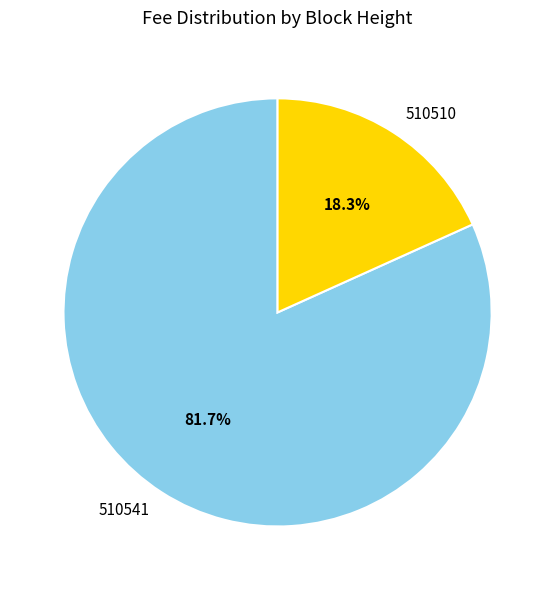

What percentage is the 510510 slice, to the nearest percent?

18%